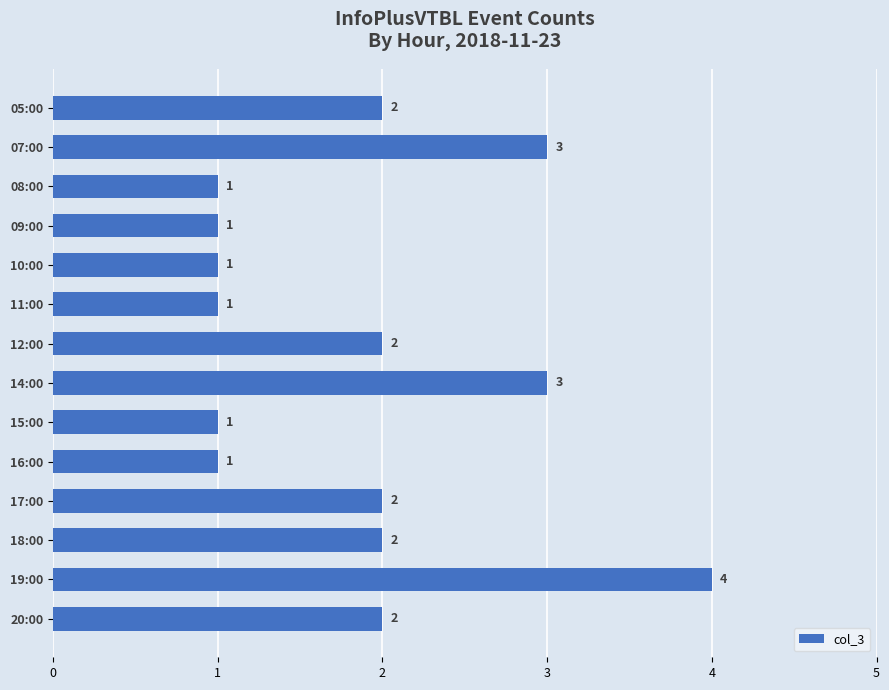

Approximately how many times larger is the value at 10:00 compared to 20:00?

0.5